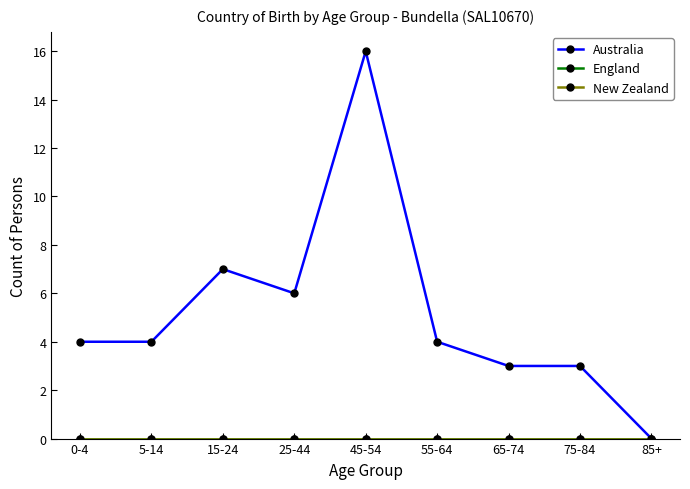

Reading left to right, what are all the values shown in this chart?

Australia: 4	4	7	6	16	4	3	3	0
England: 0	0	0	0	0	0	0	0	0
New Zealand: 0	0	0	0	0	0	0	0	0